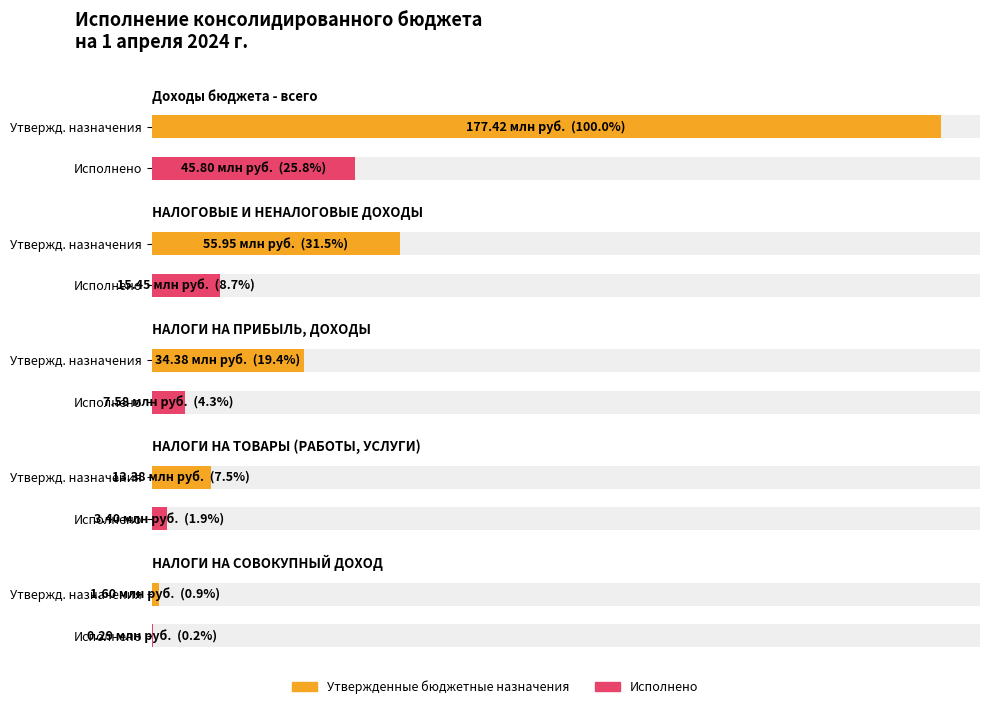

List the labels in order of Исполнено value, largest first.

Доходы бюджета - всего, НАЛОГОВЫЕ И НЕНАЛОГОВЫЕ ДОХОДЫ, НАЛОГИ НА ПРИБЫЛЬ, ДОХОДЫ, НАЛОГИ НА ТОВАРЫ (РАБОТЫ, УСЛУГИ), НАЛОГИ НА СОВОКУПНЫЙ ДОХОД